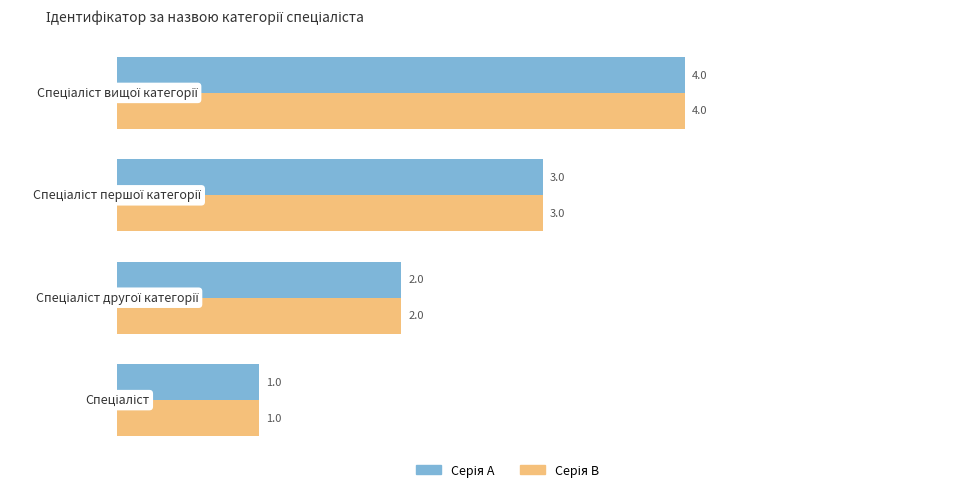

How many data points does each series have?

4